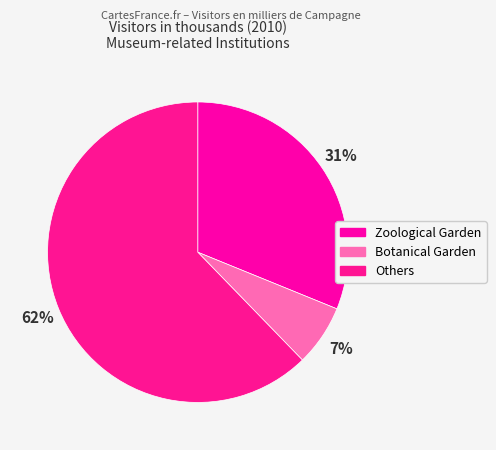

Which category has the smallest portion of the pie?

Botanical Garden